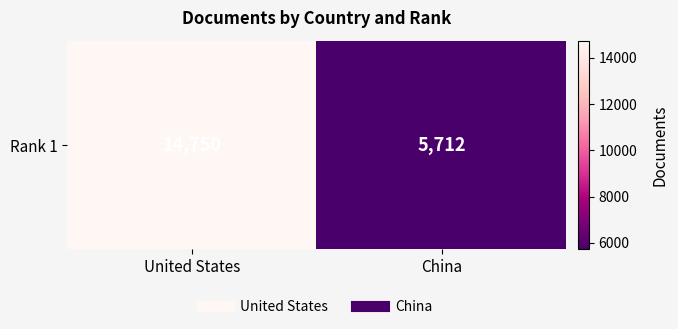

What is the average value?

10231